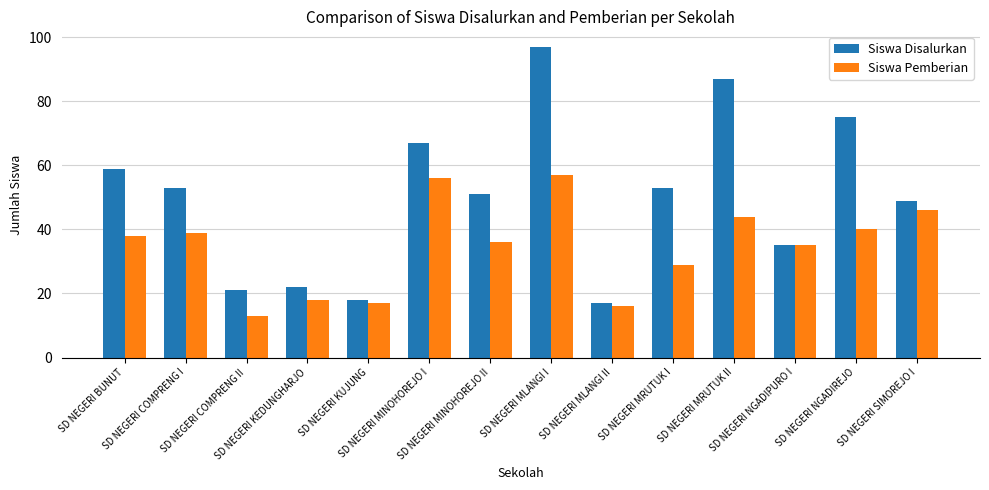

What is the difference between the Siswa Disalurkan values at SD NEGERI MLANGI I and SD NEGERI SIMOREJO I?

48